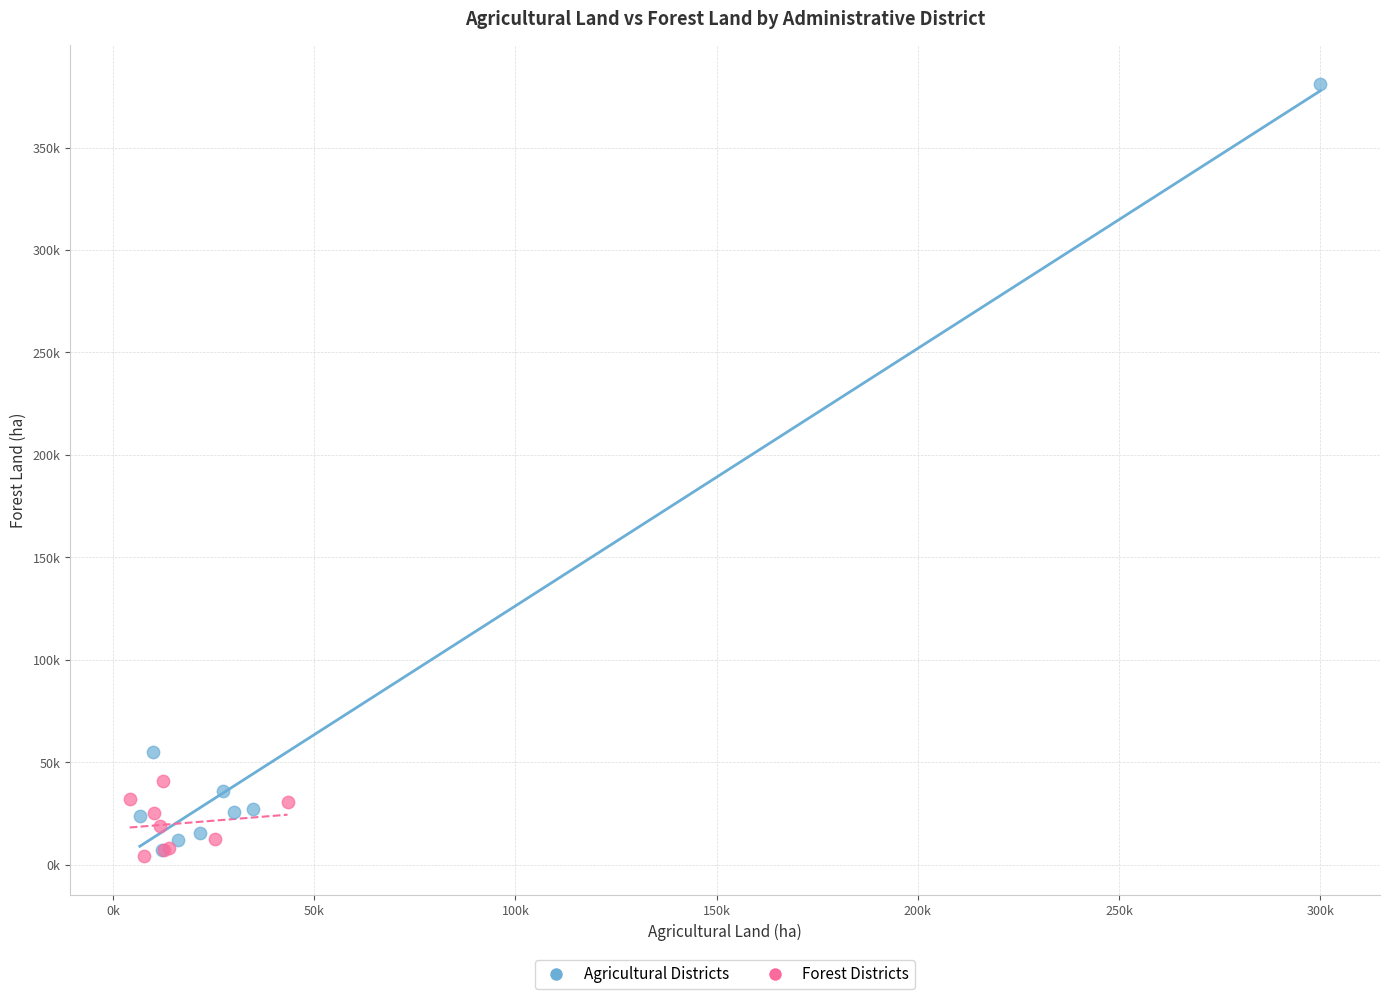

What are all the series names shown in the legend?

Agricultural Districts, Forest Districts